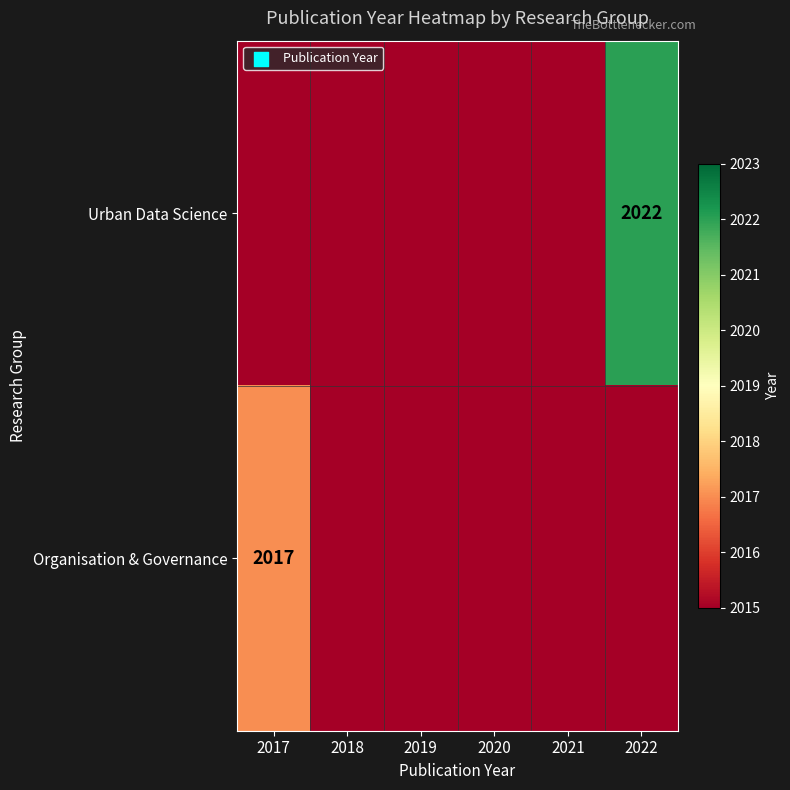

True or false: Organisation & Governance has a value of 2017 at 2017.

True